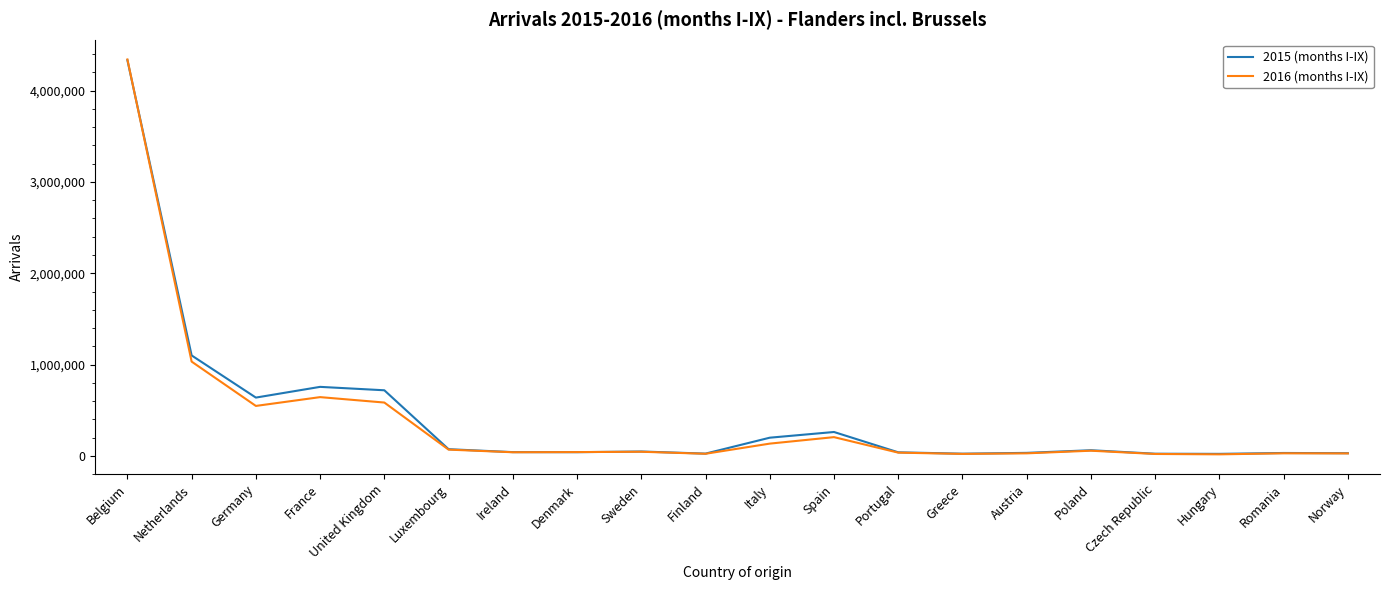

In 2016 (months I-IX), how many points are higher than both neighbors (excluding endpoints)?

5